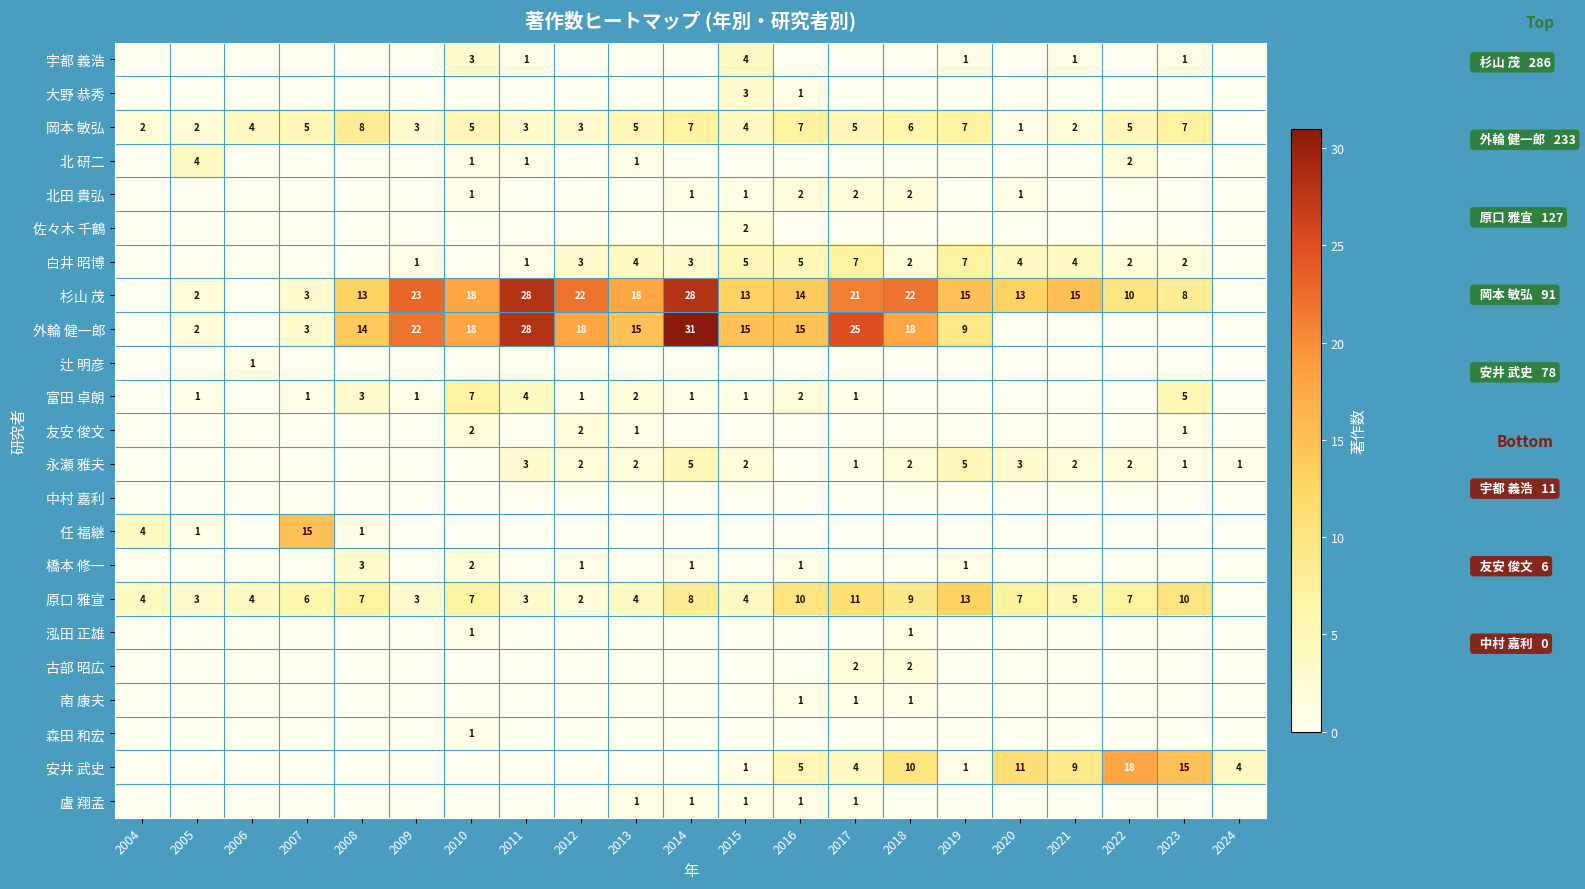

What is the sum of the 原口 雅宣 values at 2004 and 2015?

8